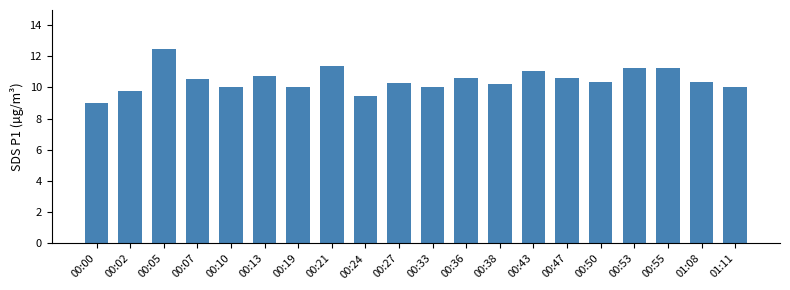

Are the bars grouped side by side (vs. stacked)?

No